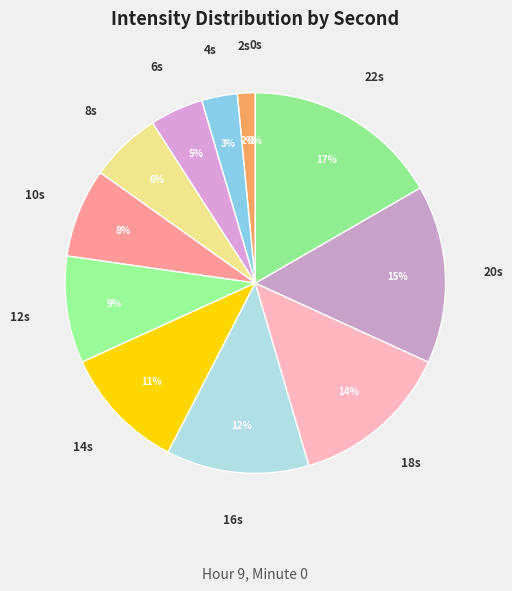

Is there a majority slice in this chart?

No